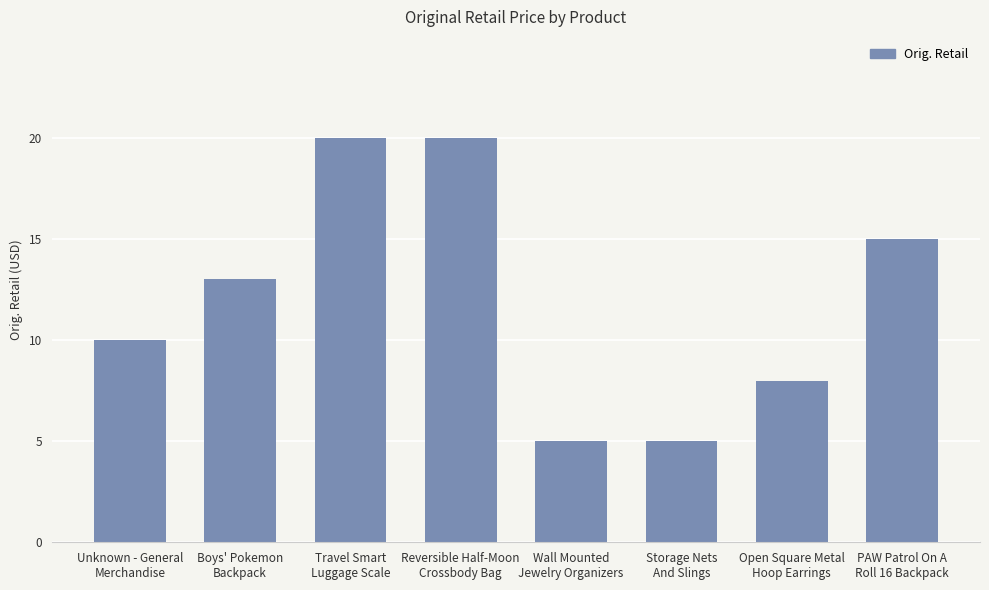

How many bars are there in total?

8